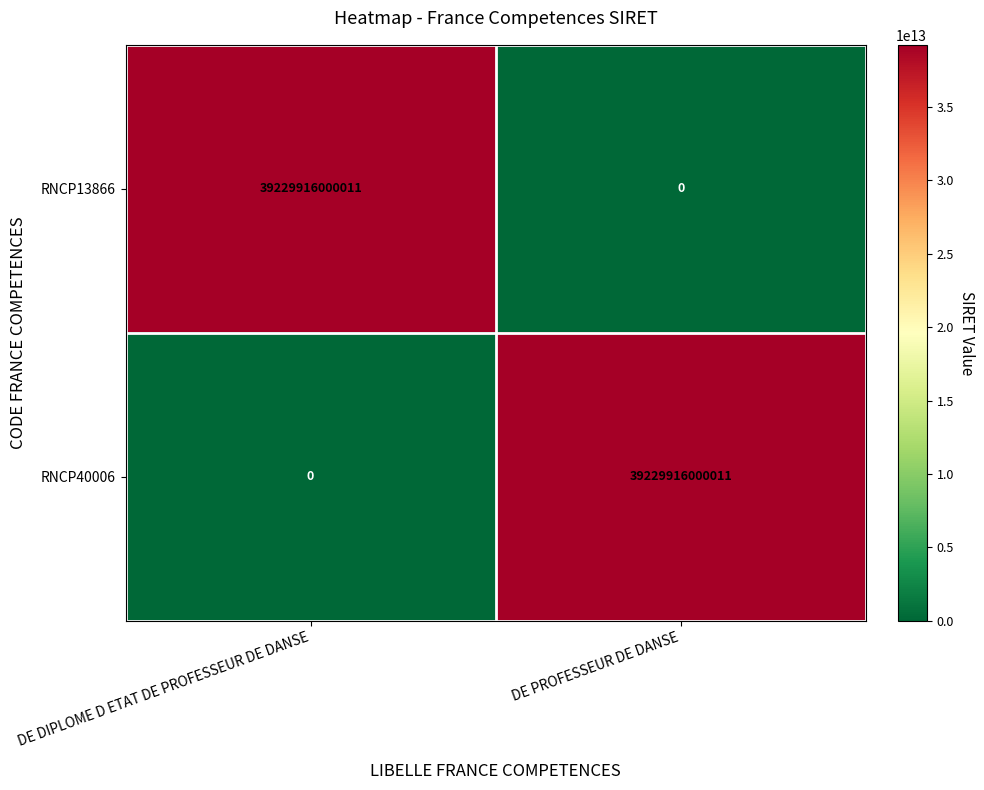

At which label does RNCP13866 reach its minimum?

DE PROFESSEUR DE DANSE